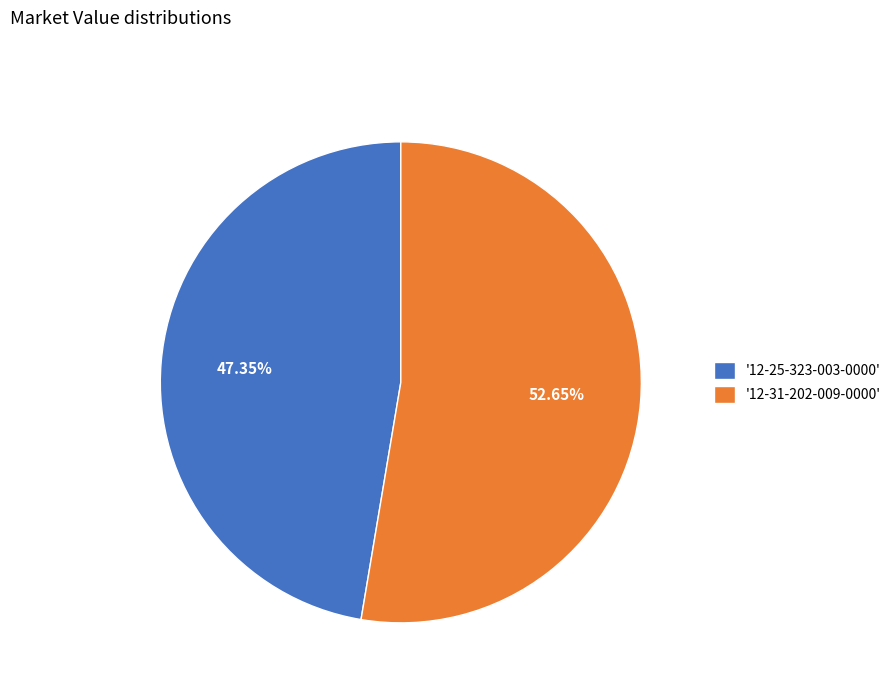

Rank the categories by value from lowest to highest.

'12-25-323-003-0000', '12-31-202-009-0000'